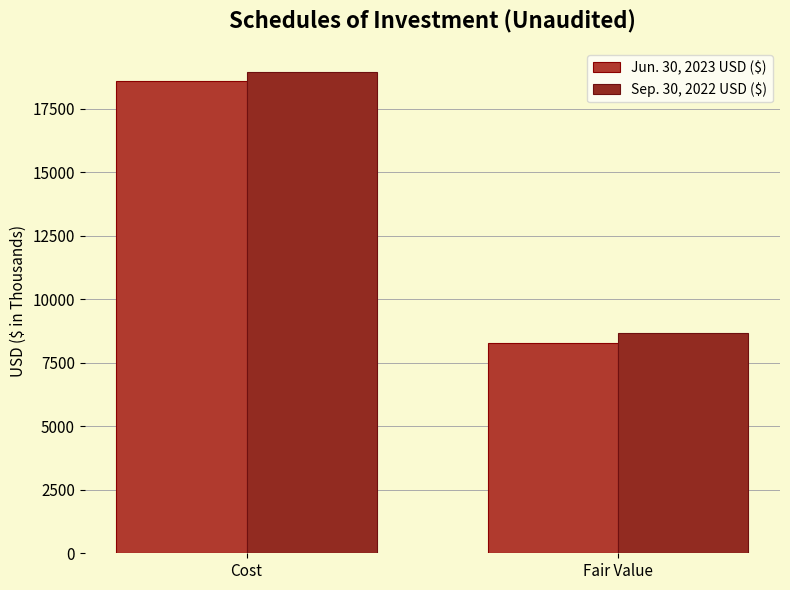

Reading left to right, what are all the values shown in this chart?

Jun. 30, 2023 USD ($): Cost=18596	Fair Value=8270
Sep. 30, 2022 USD ($): Cost=18947	Fair Value=8653